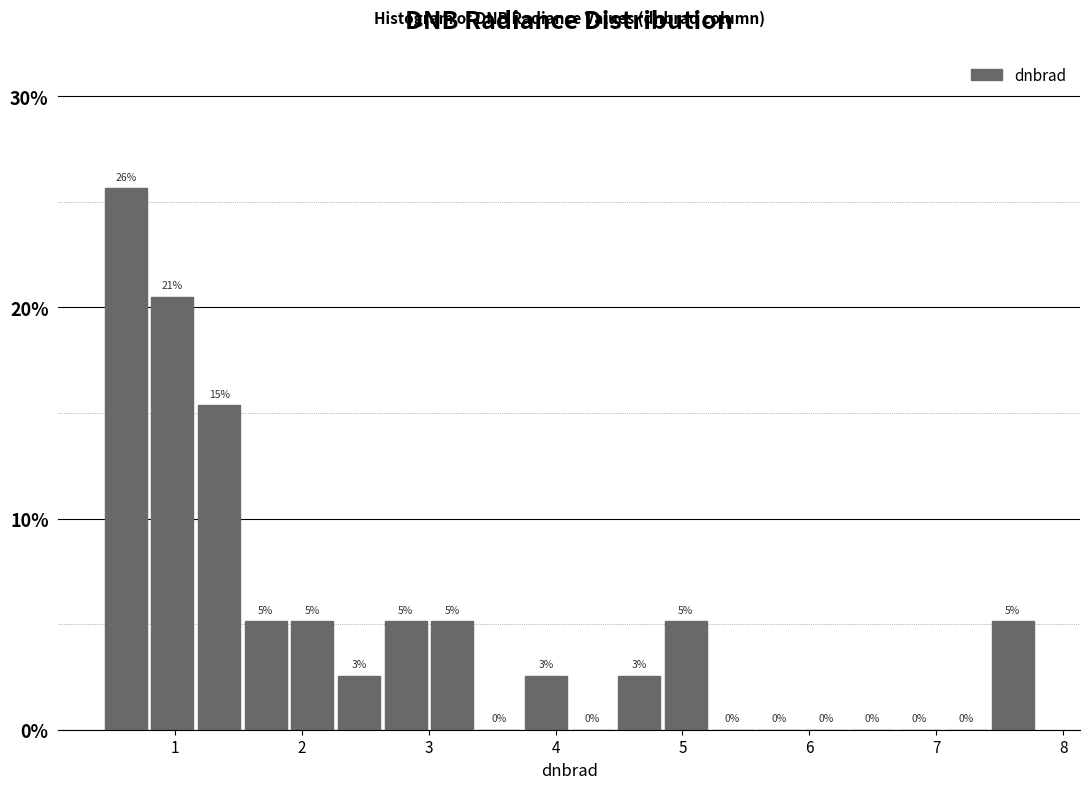

Around what value on the x-axis is the tallest bar? Give the approximate position of its centre, as read against the axis.

0.6